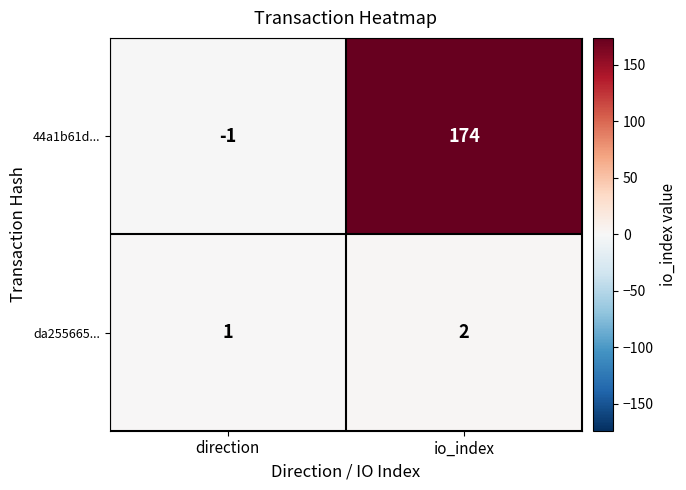

Count the number of categories in the chart.

2